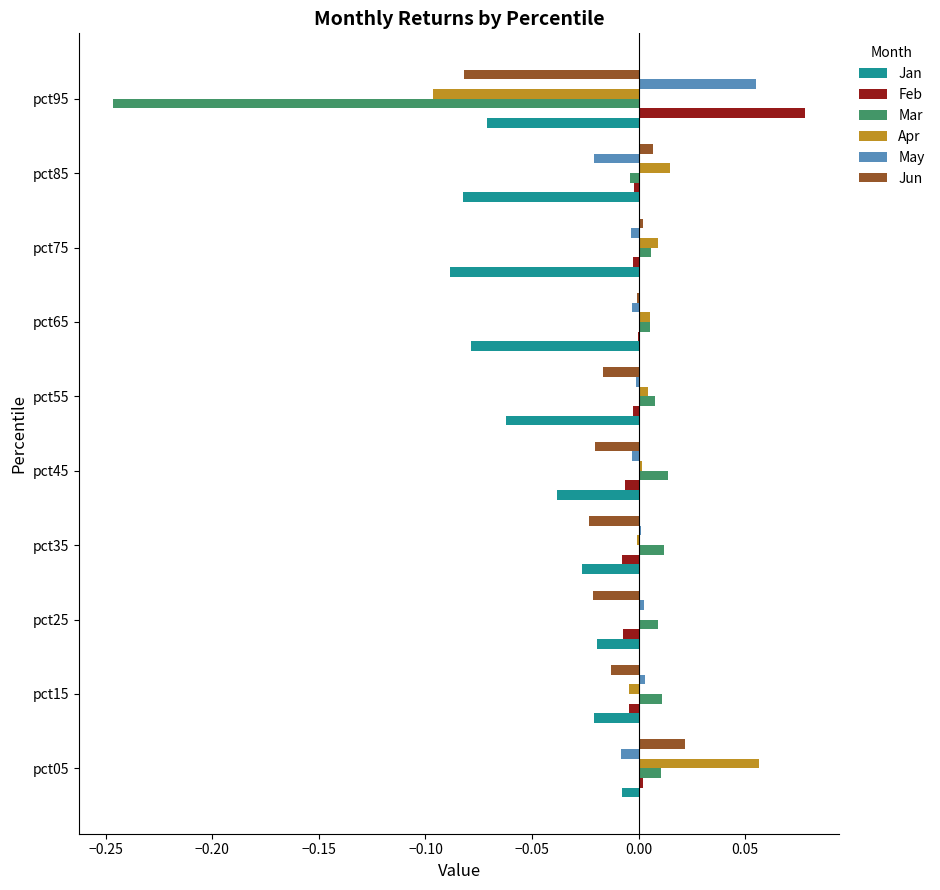

The value of Jan at pct15 is -0.0. True or false?

True